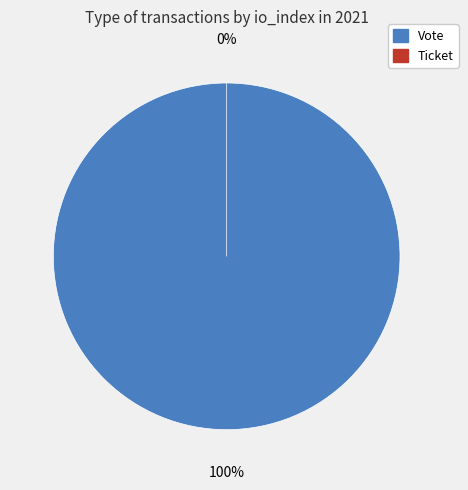

Which has a higher value, Ticket or Vote?

Vote